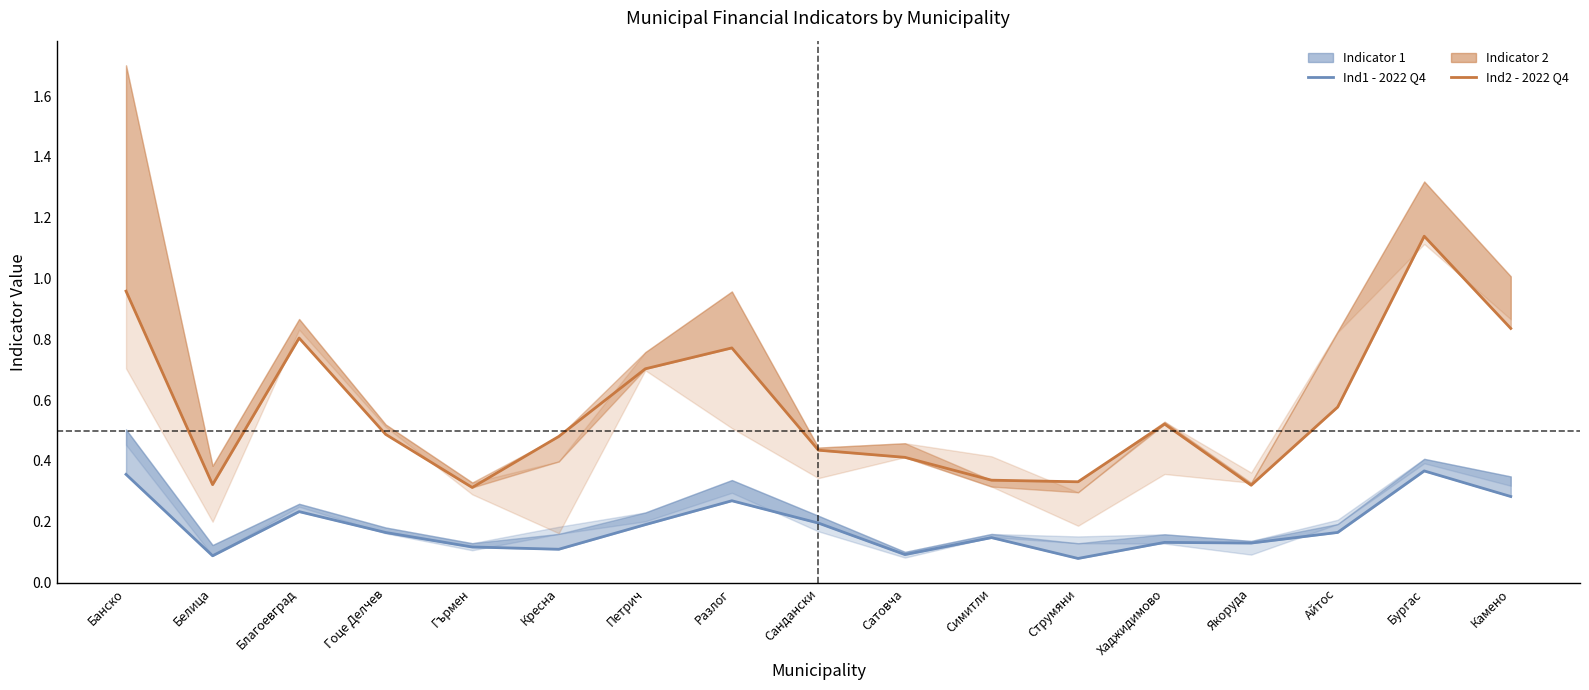

Where is Indicator 2 - 2022 Q4 nearest to the value 0?

Гърмен